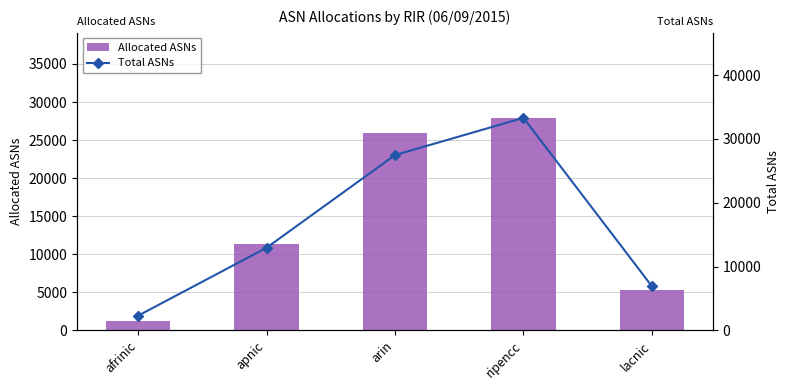

At apnic, list the series in order from smallest to largest.

Allocated ASNs, Total ASNs